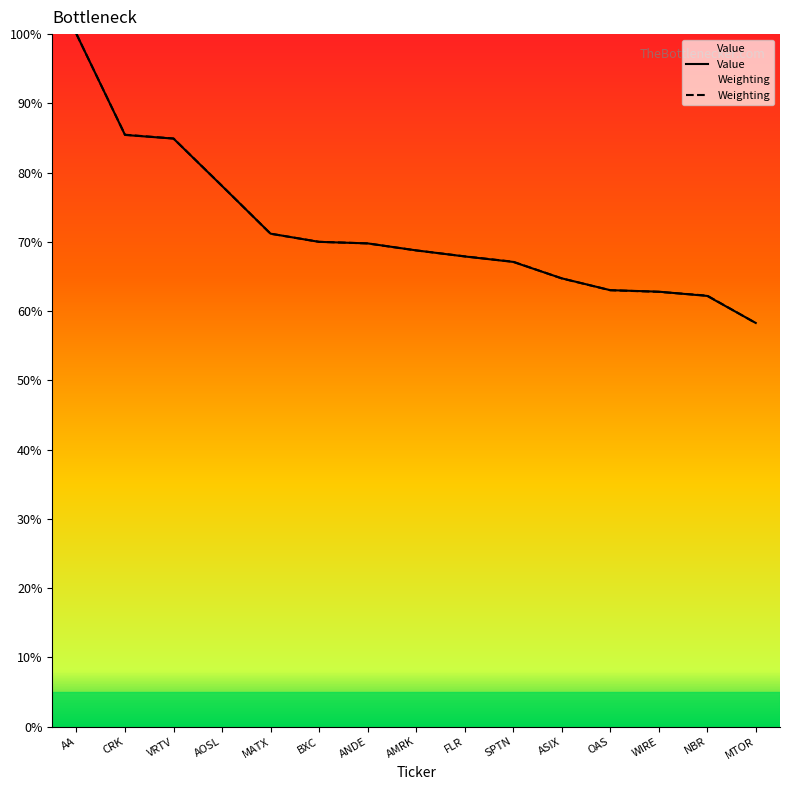

True or false: Value has more than 2 points higher than both neighbors.

False